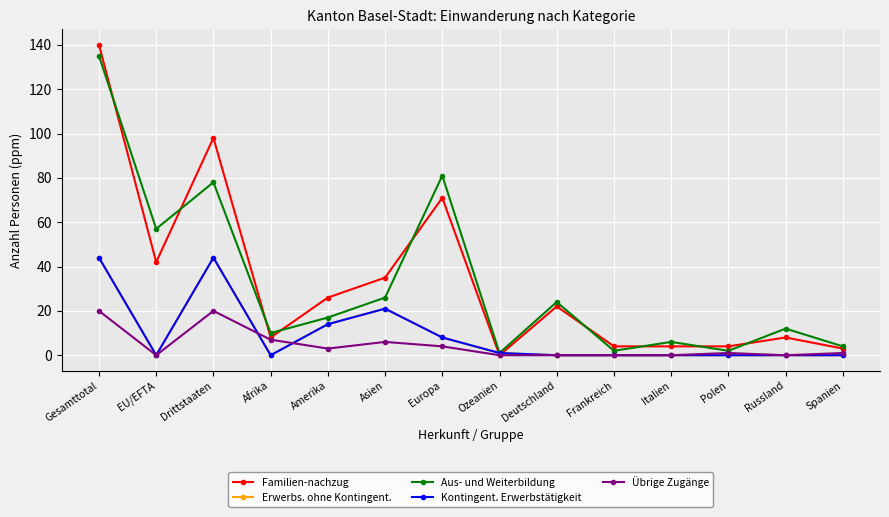

Rank the series at Gesamttotal from highest to lowest value.

Familien-nachzug, Aus- und Weiterbildung, Erwerbs. ohne Kontingent., Kontingent. Erwerbstätigkeit, Übrige Zugänge